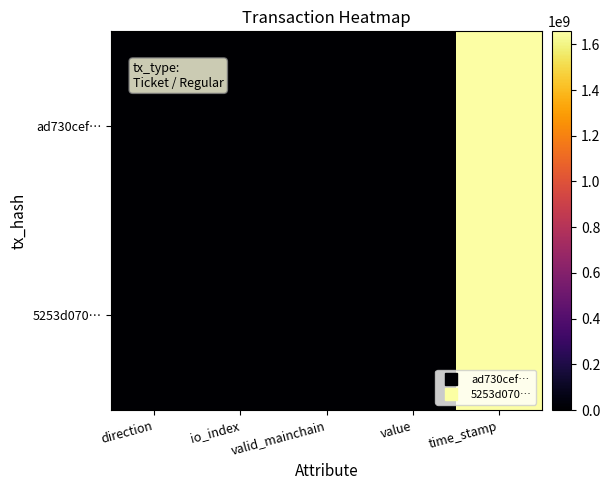

Reading left to right, transcribe all the data shown in this chart.

ad730cef…: direction=-1.0	io_index=0.0	valid_mainchain=1.0	value=114.4	time_stamp=1656663079.0
5253d070…: direction=1.0	io_index=12.0	valid_mainchain=1.0	value=114.4	time_stamp=1656663073.0